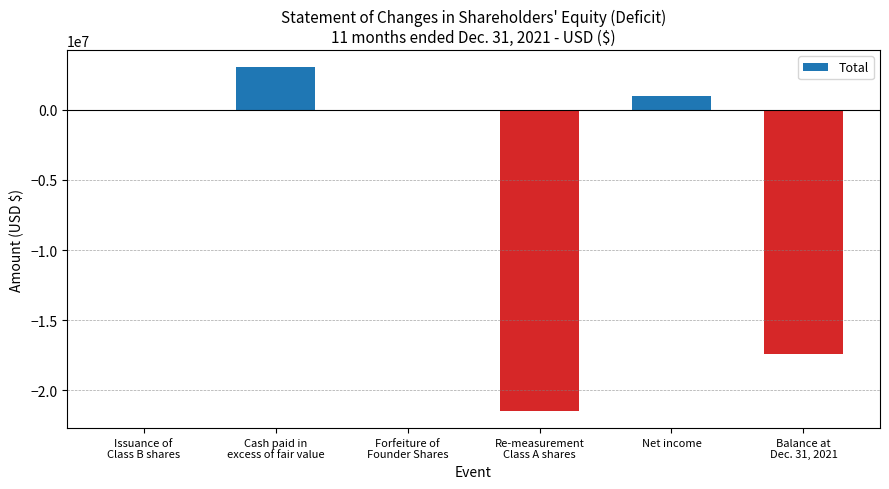

What is the greatest value displayed?

3045292